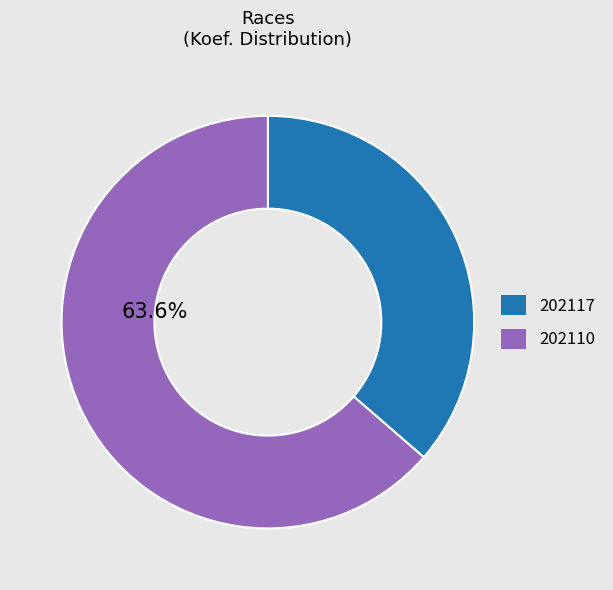

Is there a majority slice in this chart?

Yes